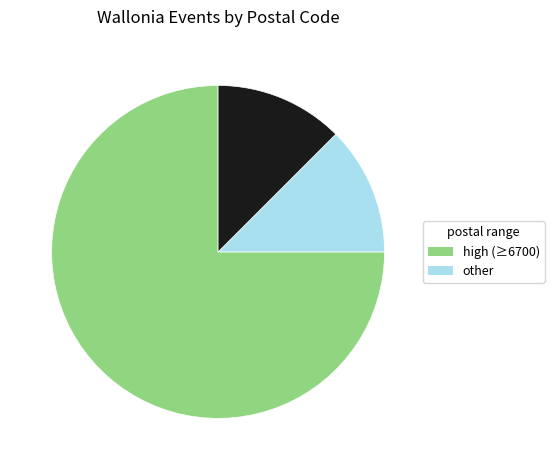

Does any single category account for the majority?

Yes